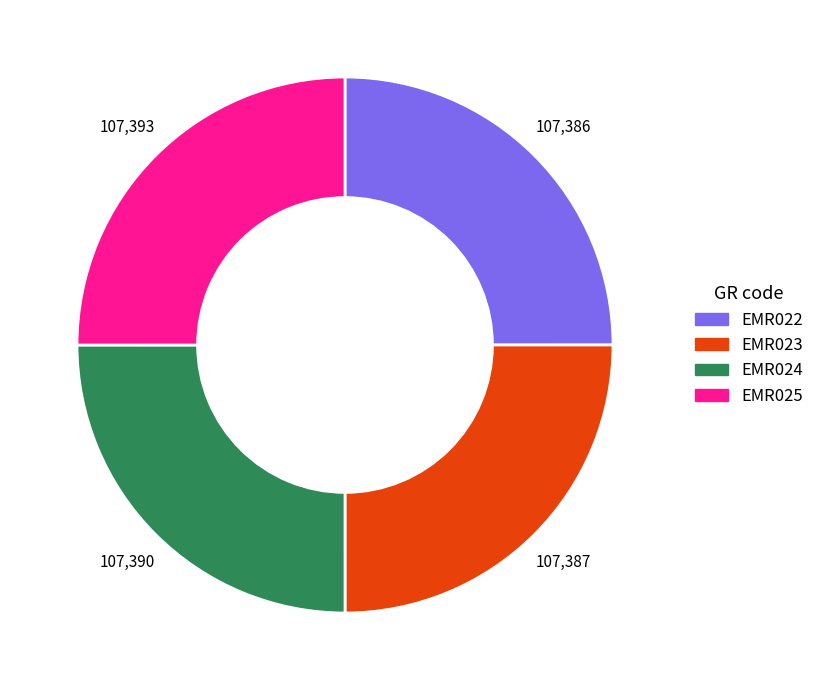

Is it true that EMR023 is 25% of the pie?

True